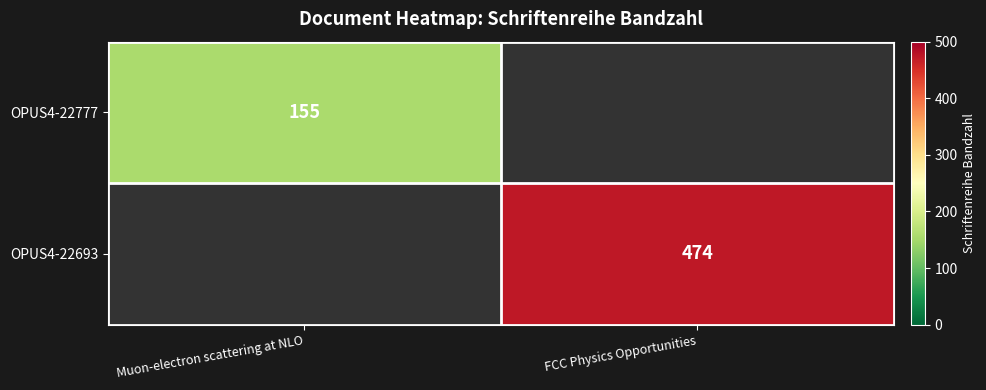

The OPUS4-22693 series shows 474 at FCC Physics Opportunities. True or false?

True